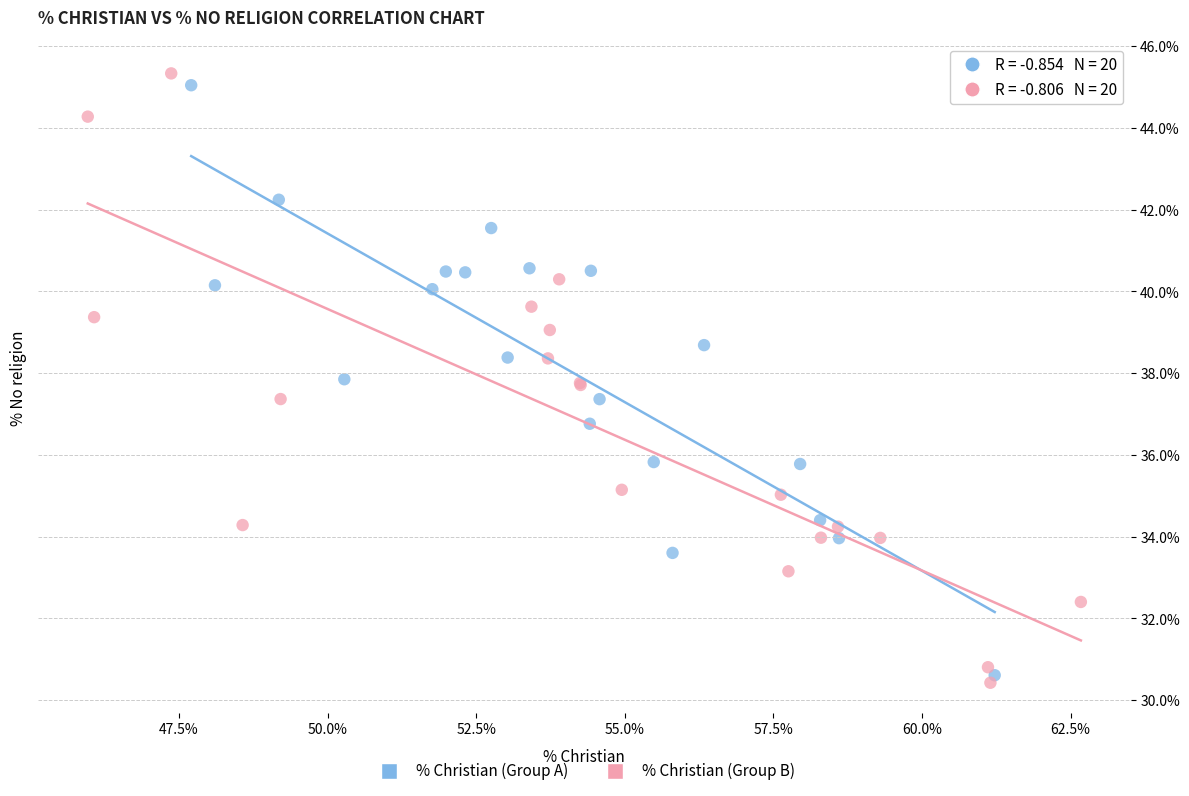

What are all the series names shown in the legend?

% Christian (Group A), % Christian (Group B)